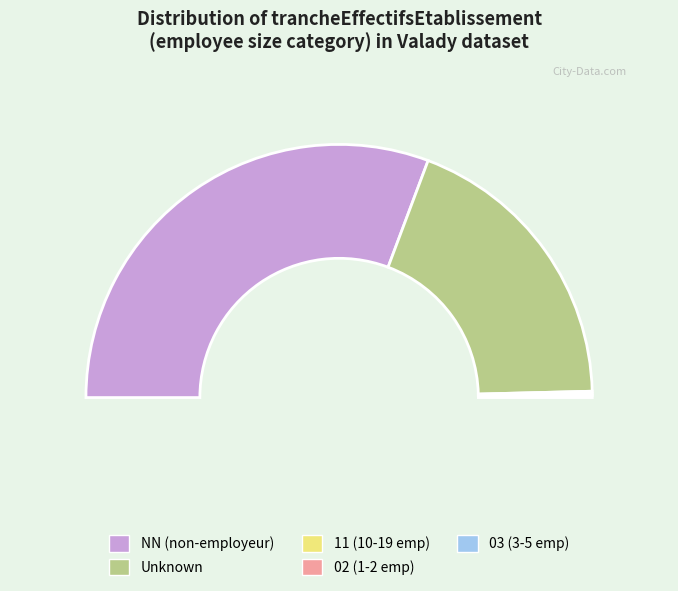

Which category has the biggest portion of the pie?

NN